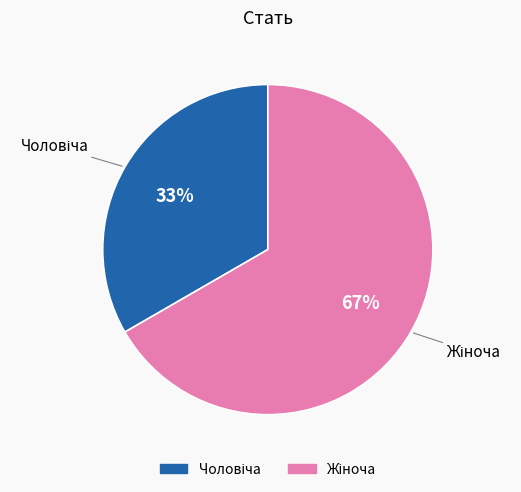

Does any single category account for the majority?

Yes